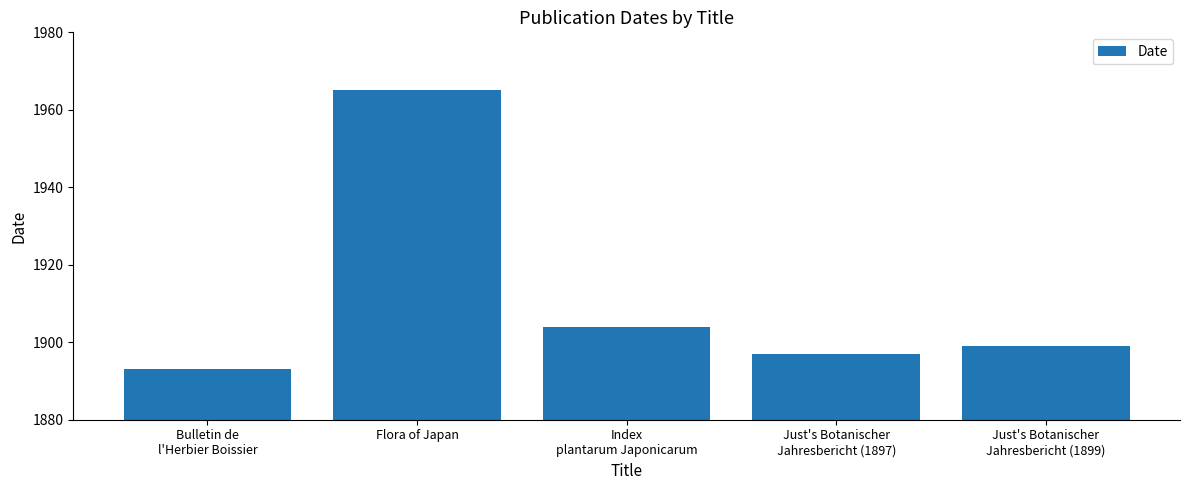

What is the approximate value at Bulletin de
l'Herbier Boissier, to the nearest 10?

1890